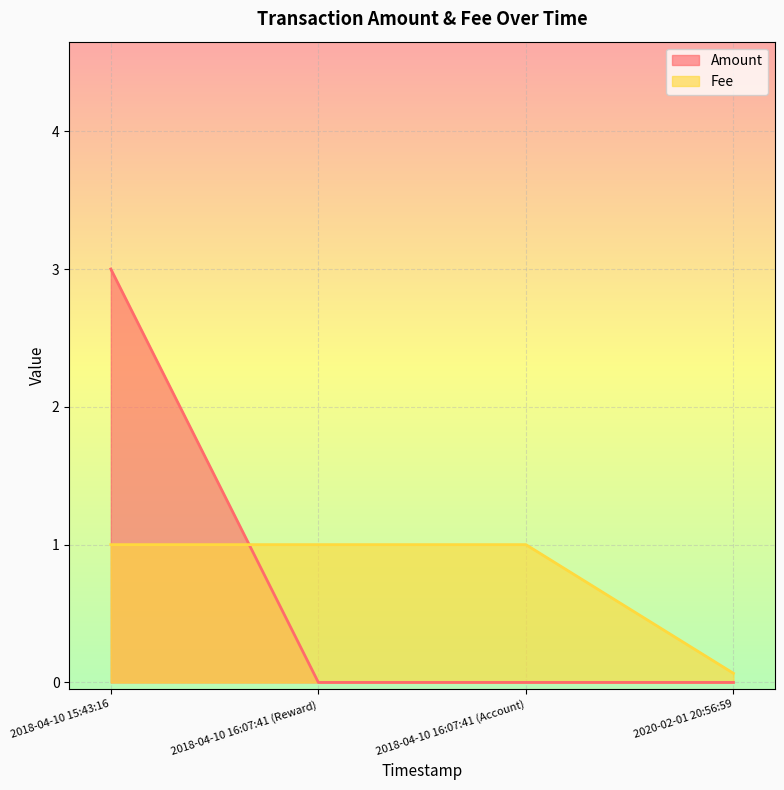

What position from the left is 2020-02-01 20:56:59?

4